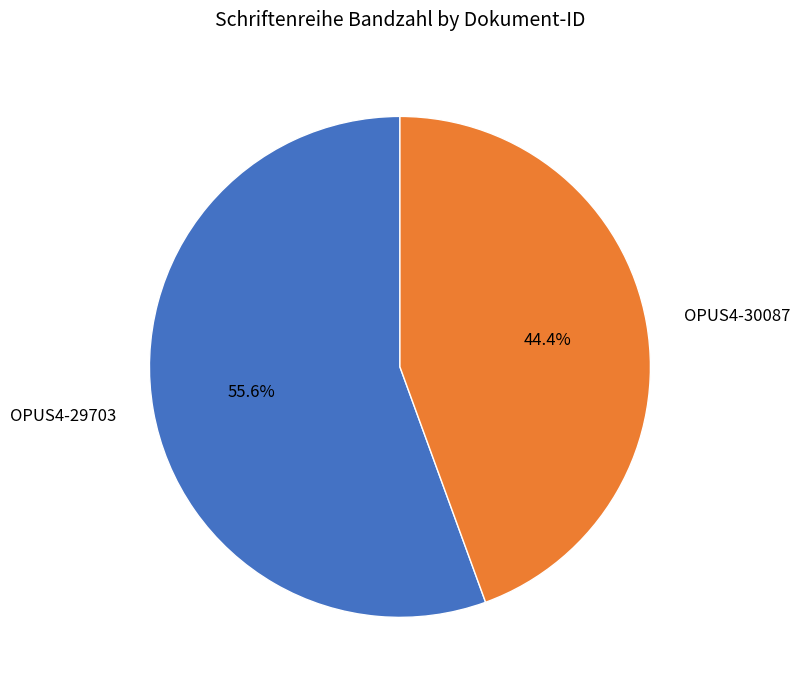

Rank the categories by value from highest to lowest.

OPUS4-29703, OPUS4-30087